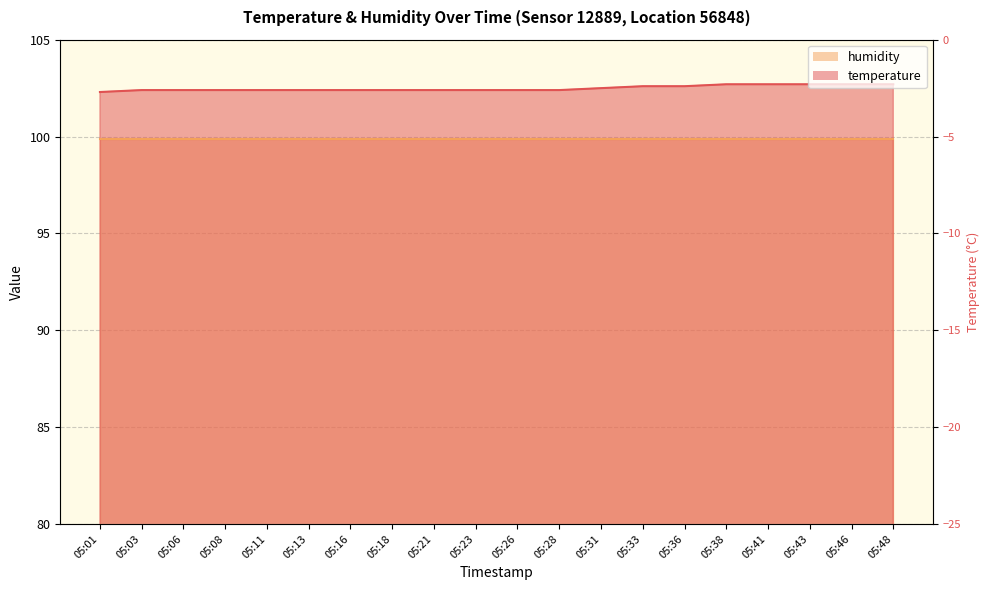

How many data points does each series have?

20